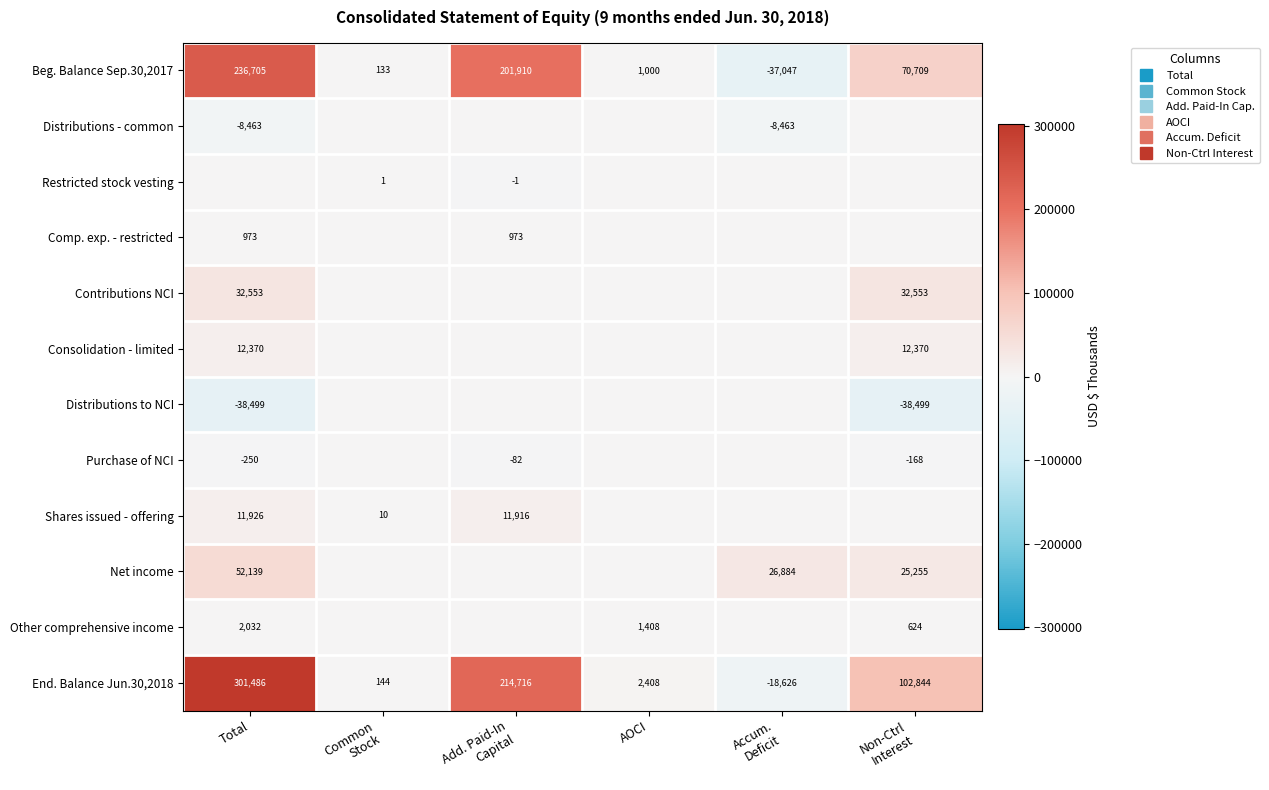

What is the difference between the Other comprehensive income values at Common Stock and Total?

2032